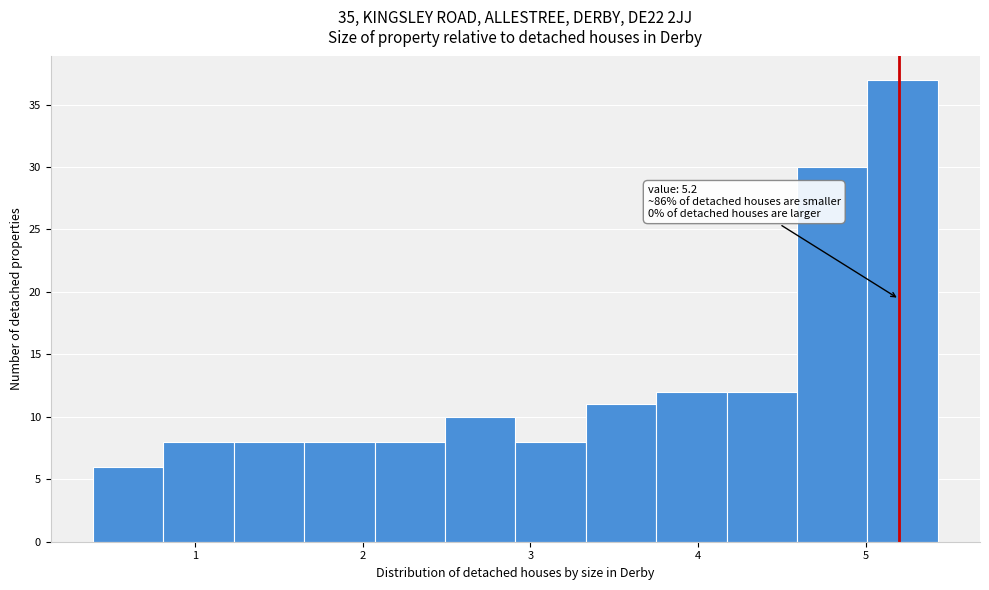

Over which range of the x-axis is the bar tallest?

5.01 to 5.43